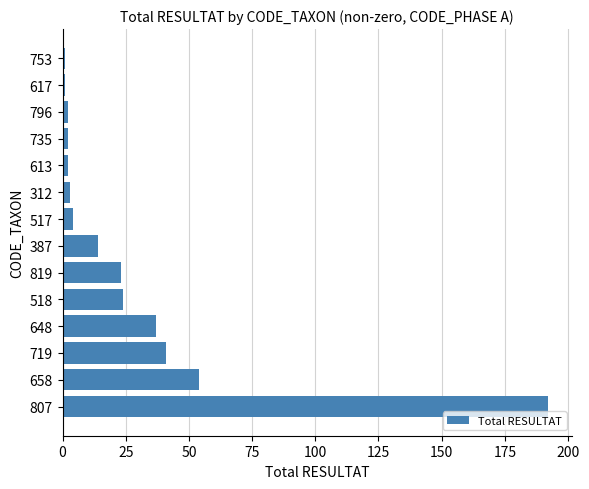

The value at 648 is 37. True or false?

True